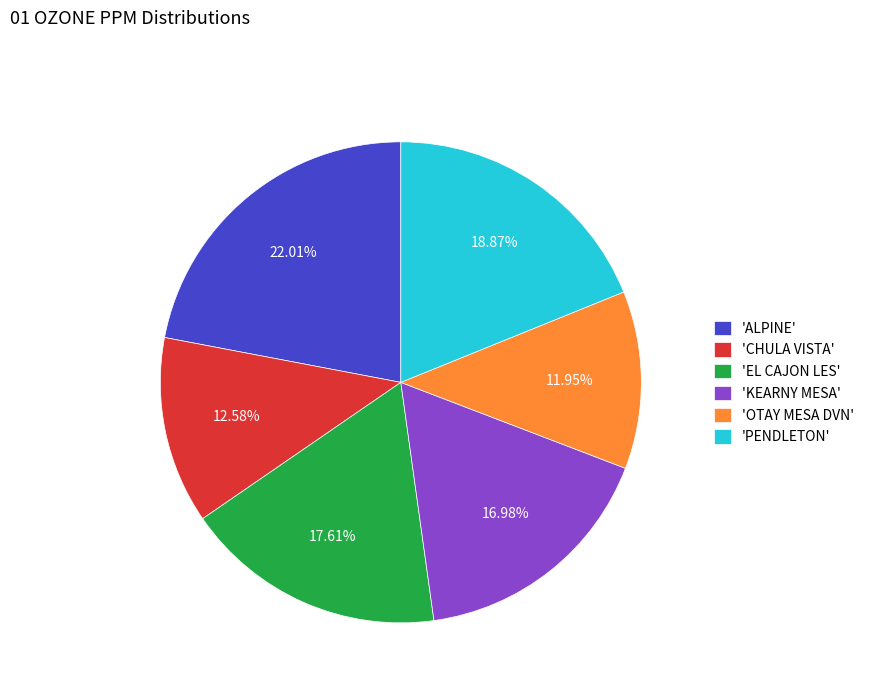

Combined, do 'EL CAJON LES' and 'PENDLETON' account for over 50%?

No